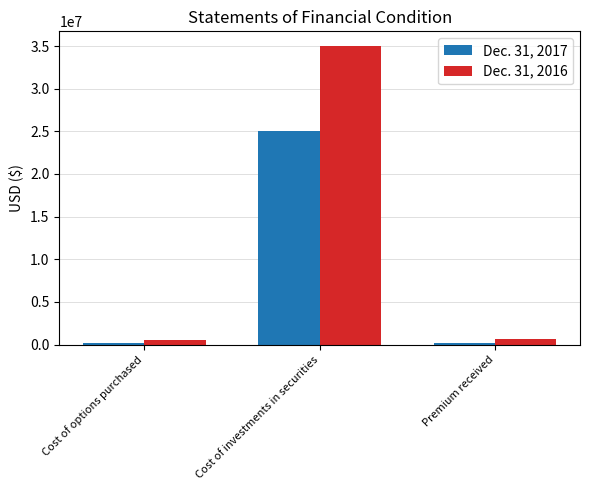

What is the difference between the maximum and minimum values in the Dec. 31, 2017 series?

24892169